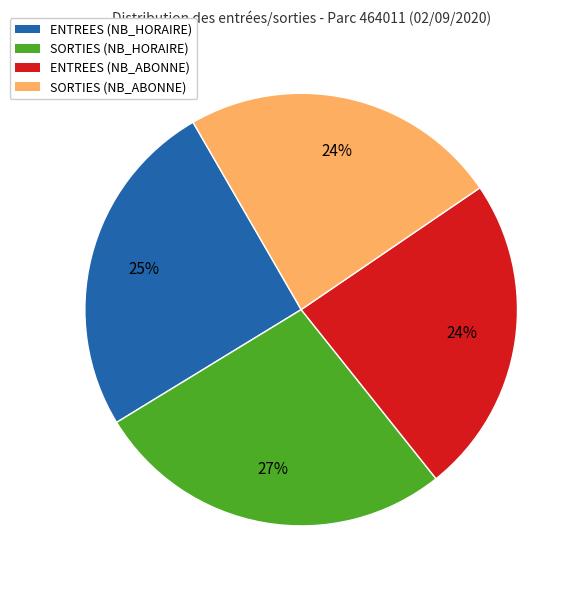

What is the largest slice in the pie chart?

SORTIES (NB_HORAIRE)